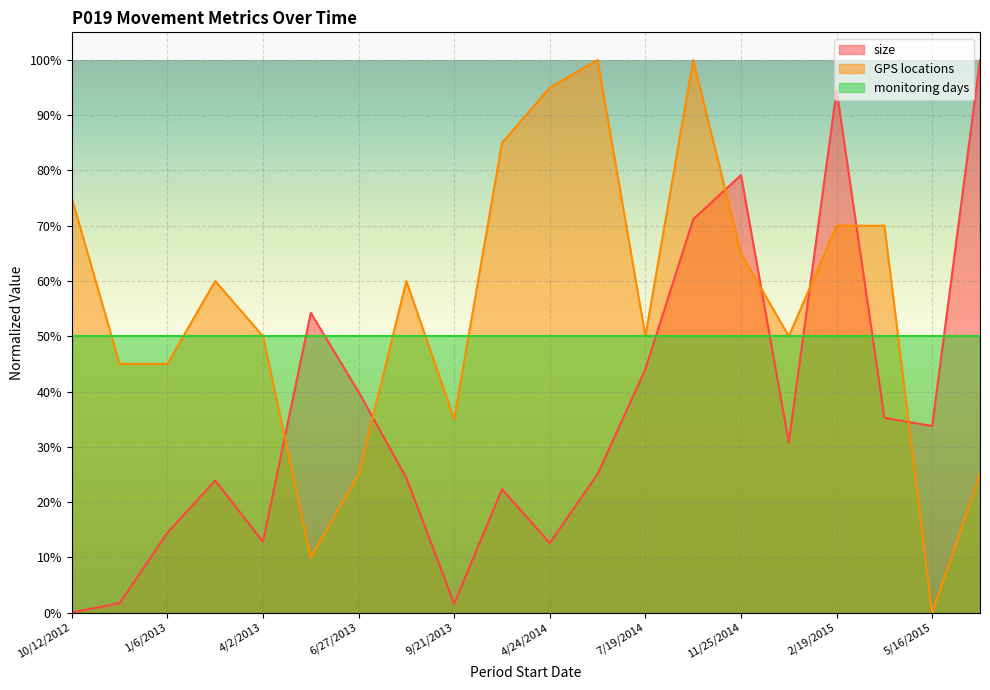

Does the chart display data point markers on the line(s)?

No